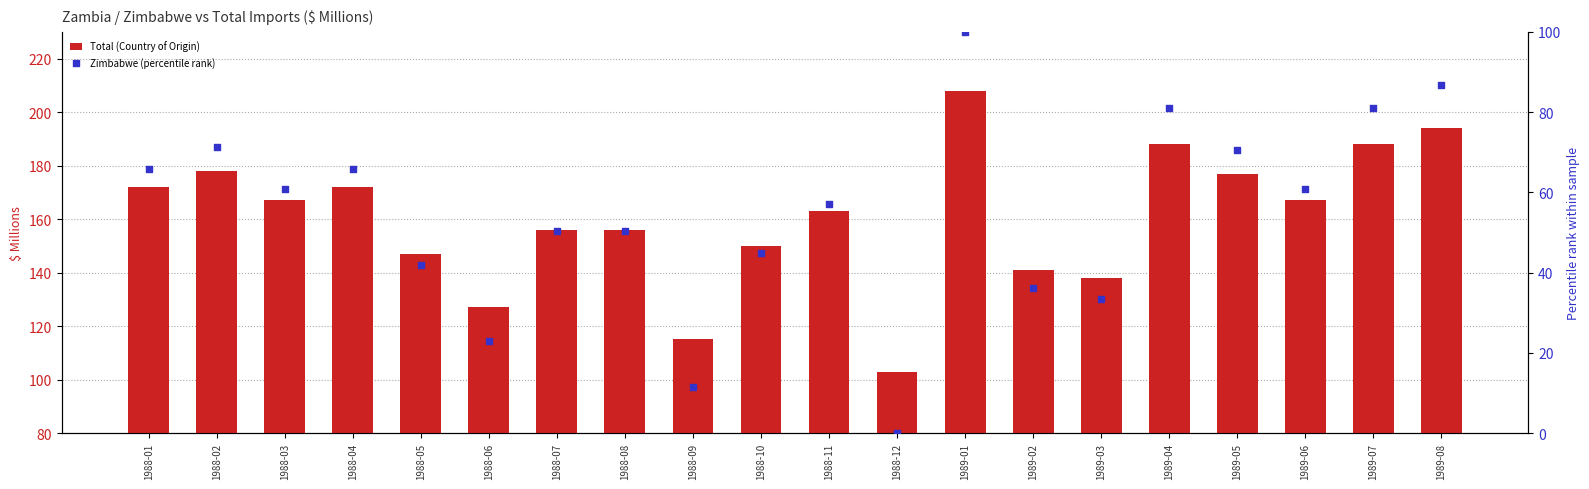

Is the value of Total (Country of Origin) at 1988-04 greater than the value of Zimbabwe (percentile rank) at 1988-11?

Yes